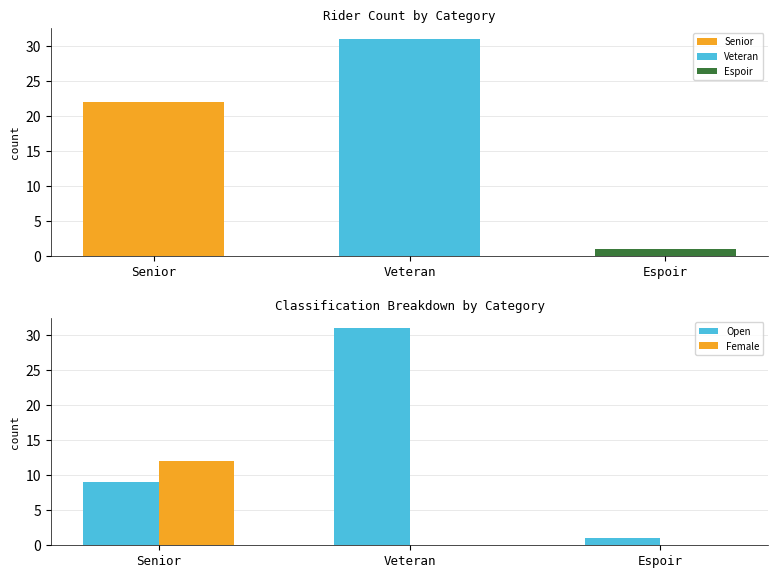

What are all the series names shown in the legend?

Open, Female